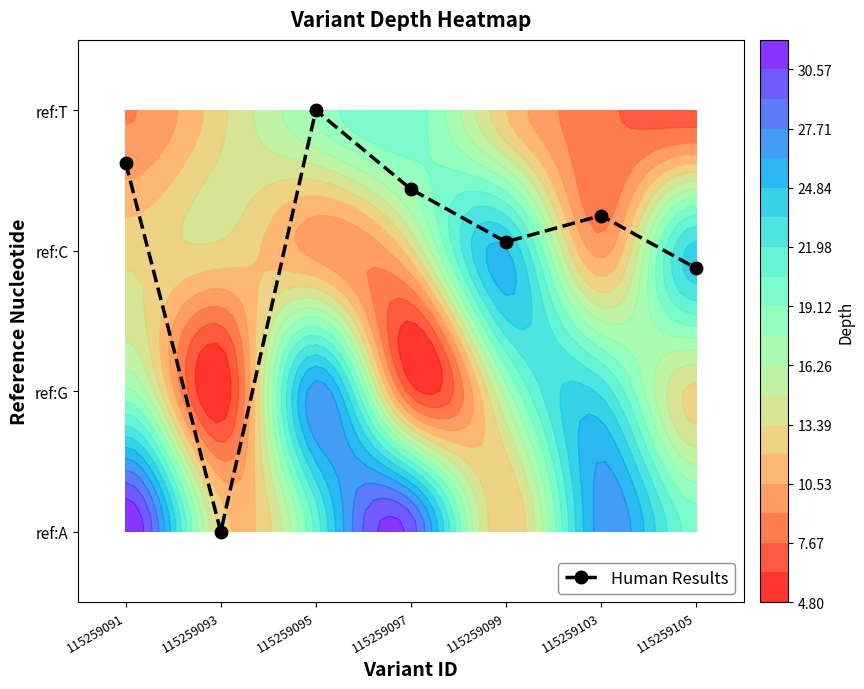

At which label does the data first exceed 2?

115259091